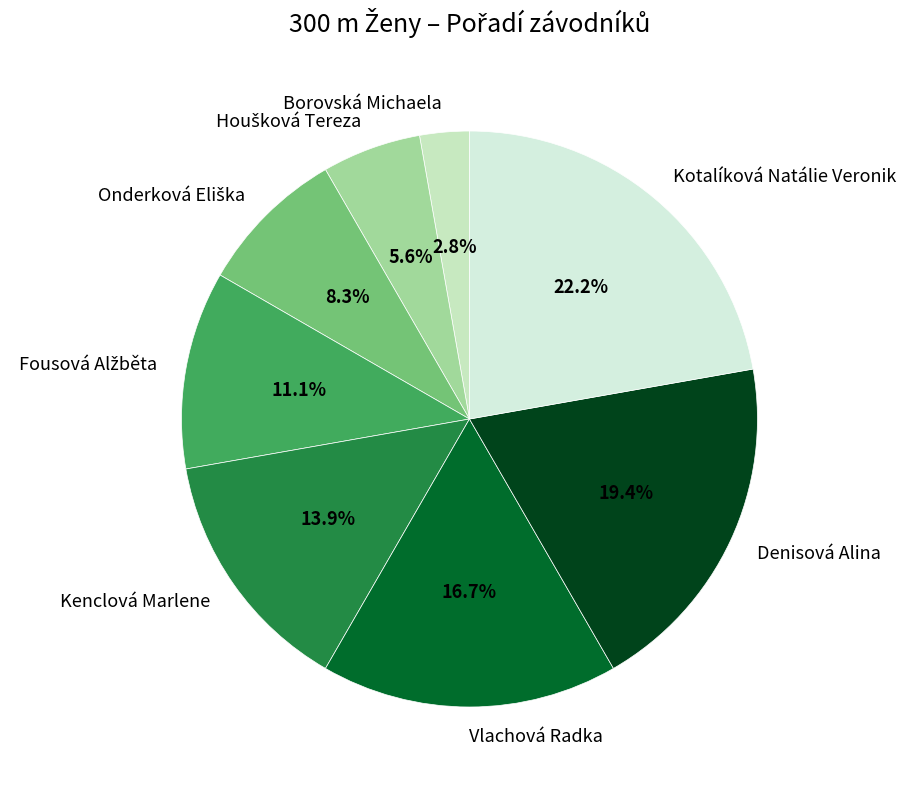

Count the number of slices in the pie.

8